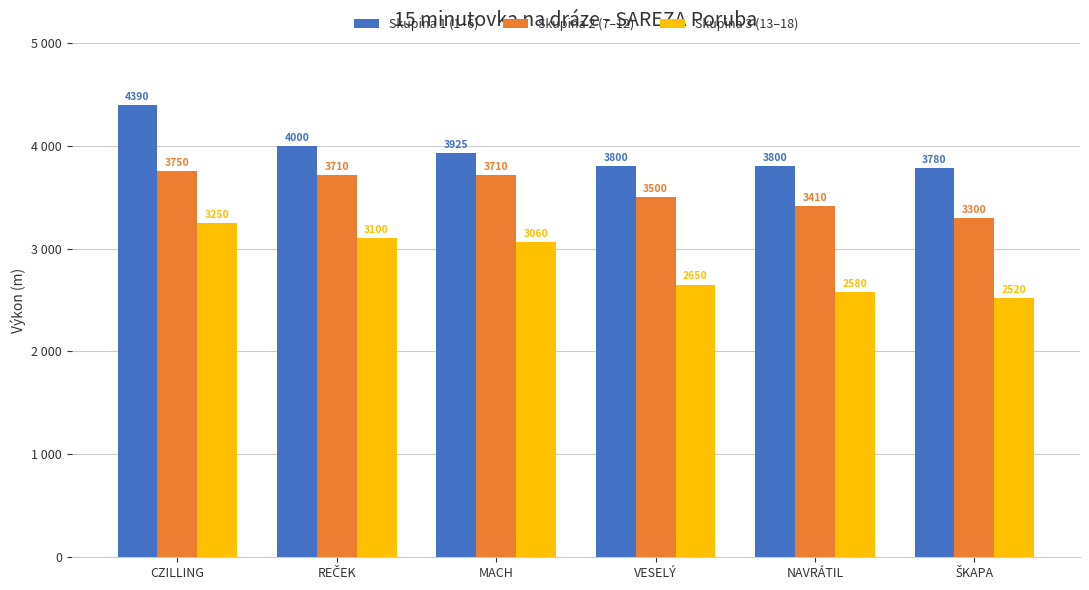

True or false: Skupina 2 (7–12) has a value of 6096 at MACH.

False